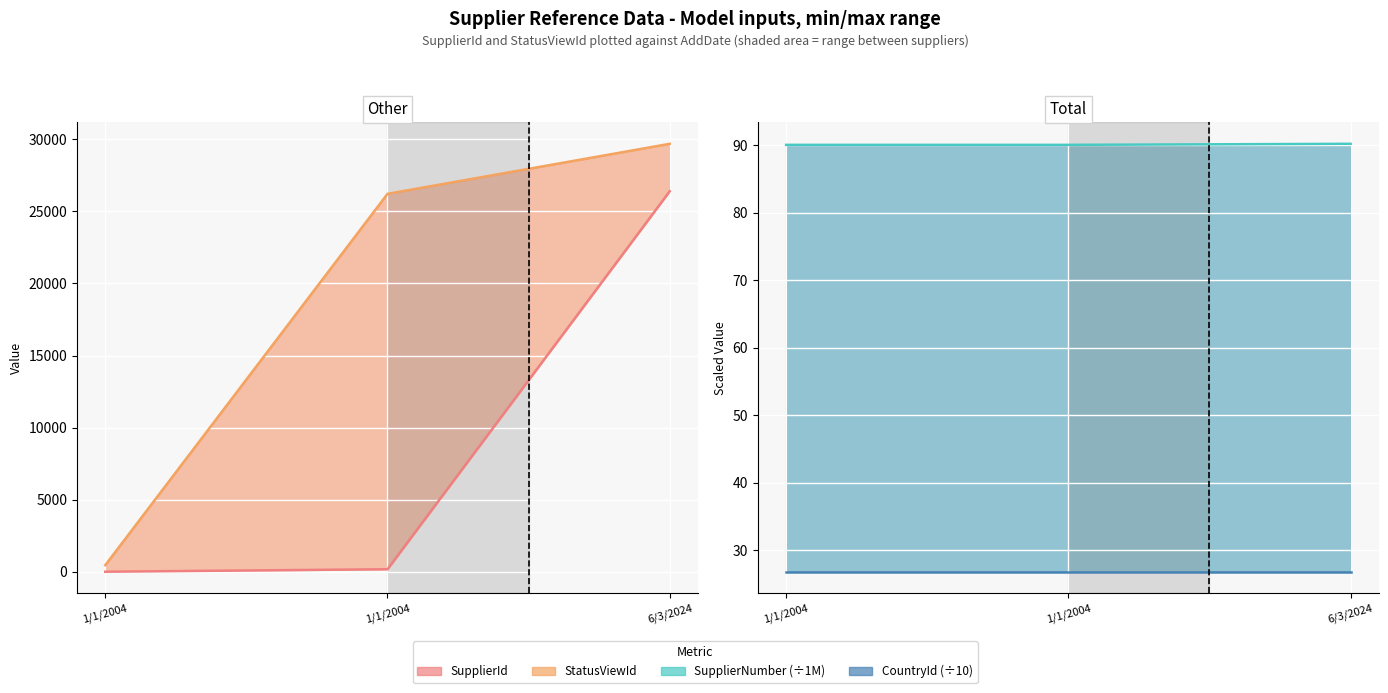

What is the total value across all series at 1/1/2004?

562.0